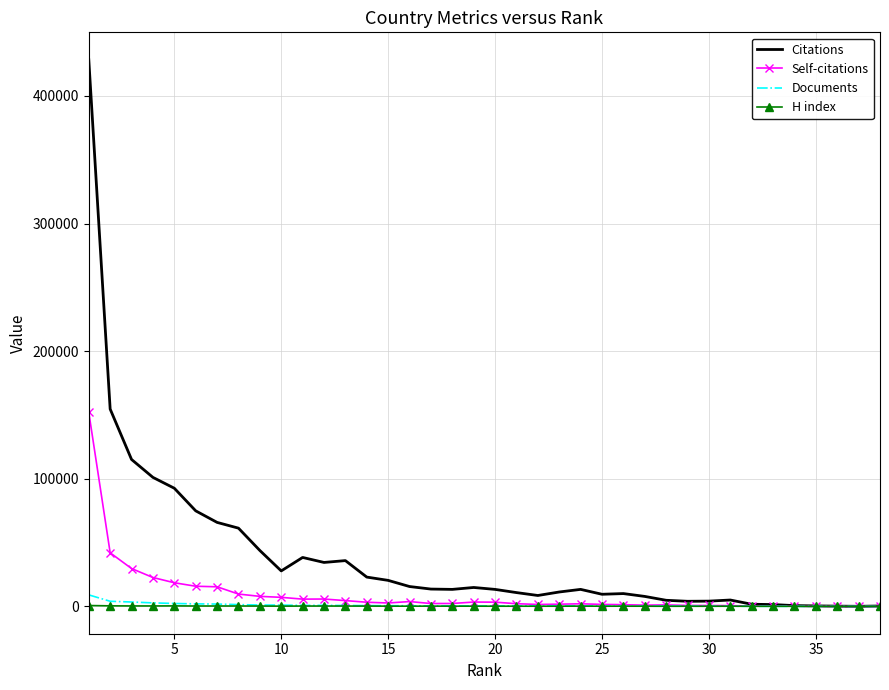

What is the greatest value displayed?

428452